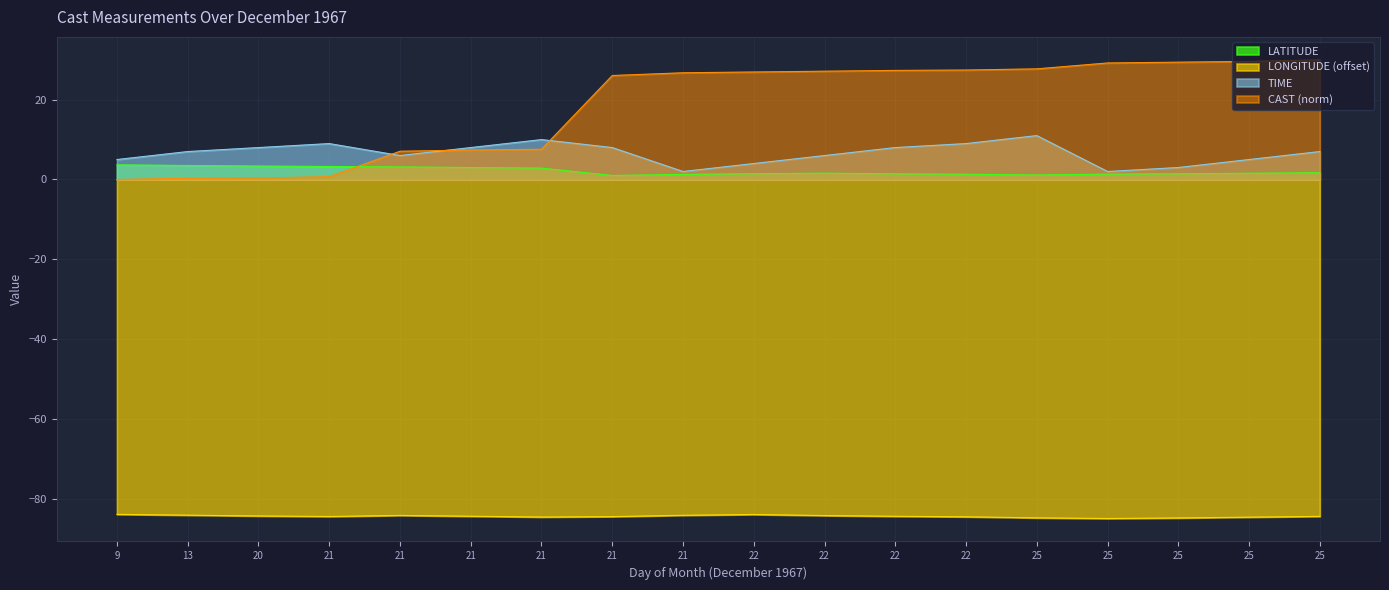

How many intersections are there between TIME and UNIQUE_CAST?

3